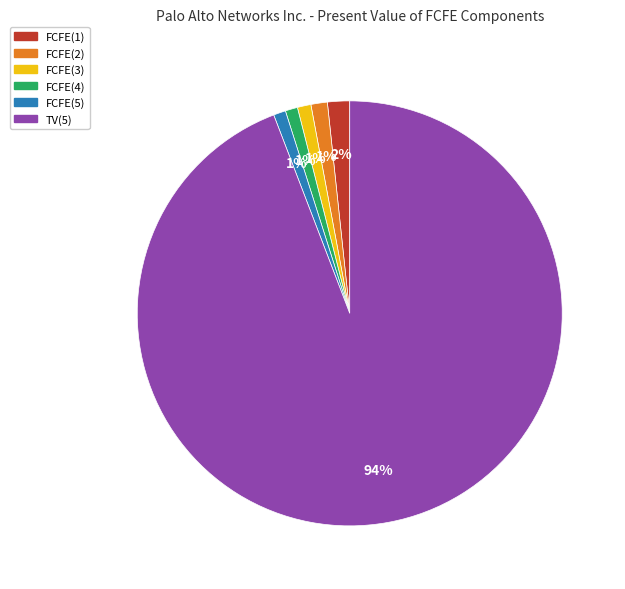

Is TV(5) the majority of the pie?

Yes